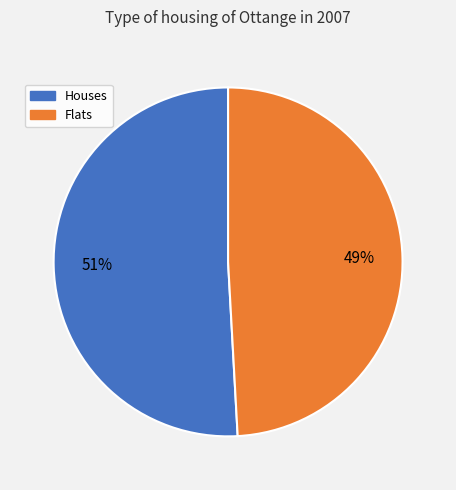

Count the number of slices in the pie.

2